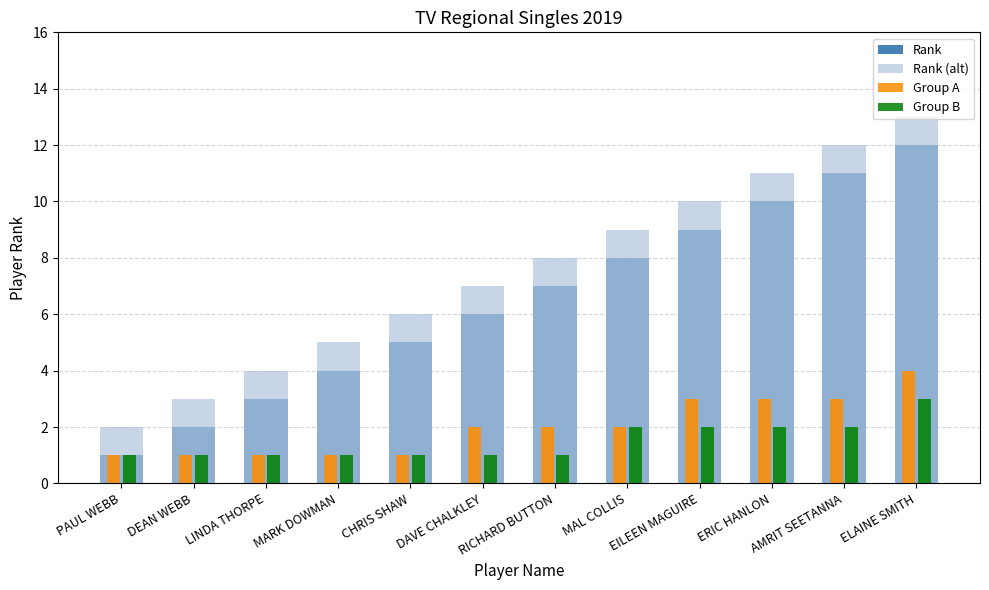

How many distinct data groups are displayed?

4